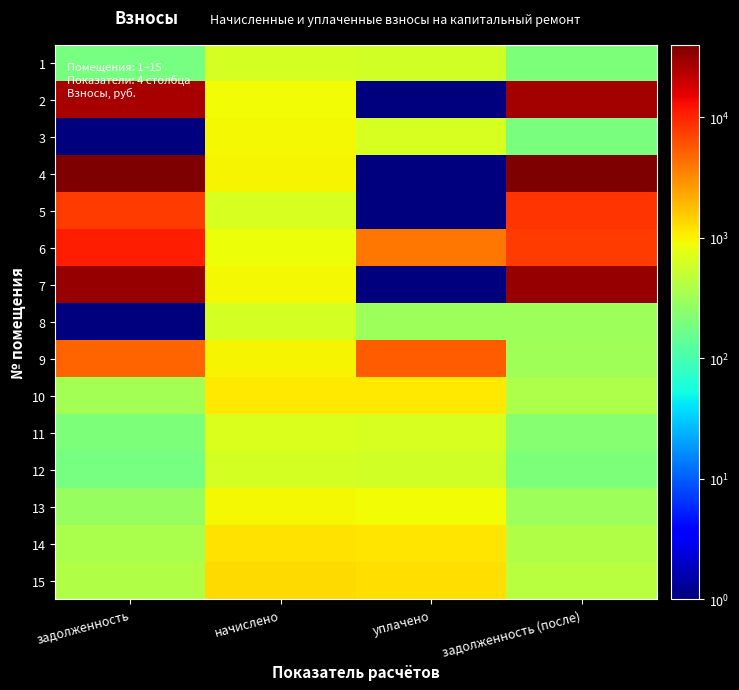

Reading left to right, list all the values displayed in this chart.

1: задолженность=187.0	начислено=618.3	уплачено=599.6	задолженность (после)=205.8
2: задолженность=26929.3	начислено=889.6	уплачено=0.1	задолженность (после)=27819.0
3: задолженность=0.1	начислено=944.0	уплачено=651.6	задолженность (после)=195.0
4: задолженность=38604.5	начислено=971.1	уплачено=0.1	задолженность (после)=39575.6
5: задолженность=7635.6	начислено=649.6	уплачено=0.1	задолженность (после)=8285.2
6: задолженность=10718.8	начислено=869.8	уплачено=4000.0	задолженность (после)=7588.6
7: задолженность=31211.5	начислено=946.9	уплачено=0.1	задолженность (после)=32158.4
8: задолженность=0.1	начислено=627.0	уплачено=313.5	задолженность (после)=313.5
9: задолженность=4869.7	начислено=974.0	уплачено=5242.1	задолженность (после)=324.6
10: задолженность=339.4	начислено=1122.2	уплачено=1087.5	задолженность (после)=374.1
11: задолженность=205.5	начислено=679.3	уплачено=658.3	задолженность (после)=226.4
12: задолженность=185.2	начислено=612.4	уплачено=593.5	задолженность (после)=204.1
13: задолженность=281.6	начислено=931.0	уплачено=902.3	задолженность (после)=310.3
14: задолженность=361.3	начислено=1194.6	уплачено=1157.7	задолженность (после)=398.2
15: задолженность=387.4	начислено=1280.7	уплачено=1241.1	задолженность (после)=426.9